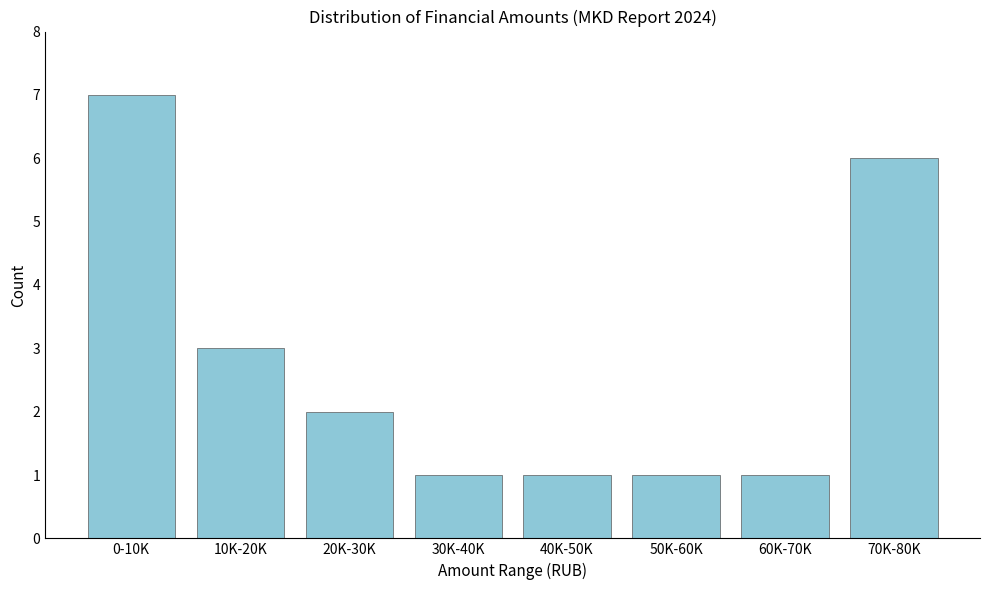

Reading right to left, list all the values displayed in this chart.

6	1	1	1	1	2	3	7